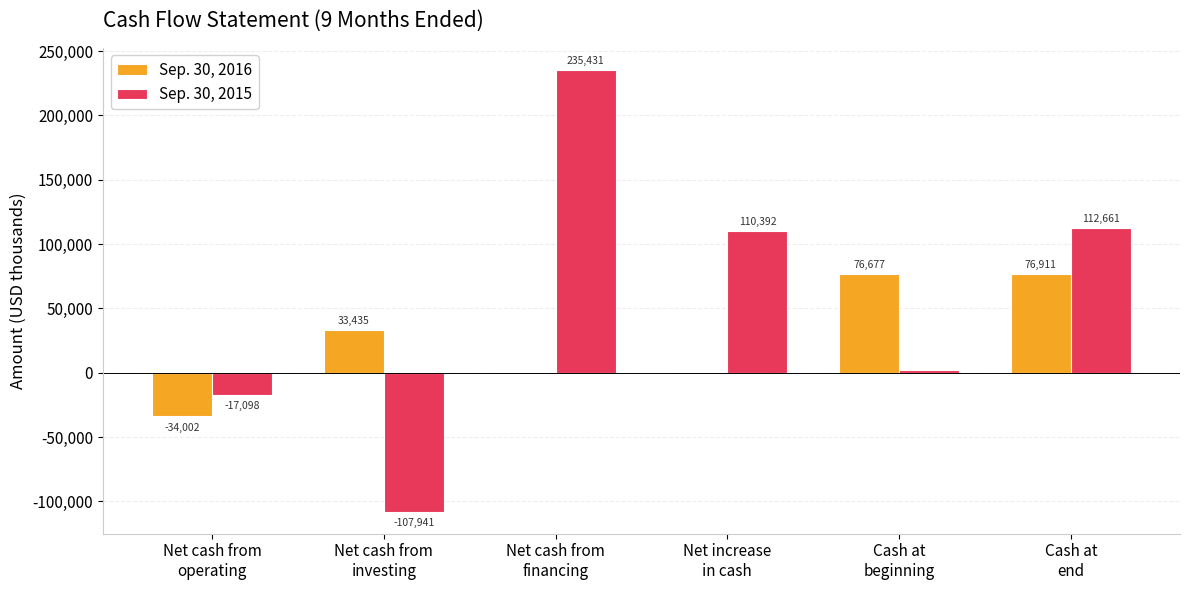

At which category is the sum across all series the highest?

Net cash from
financing